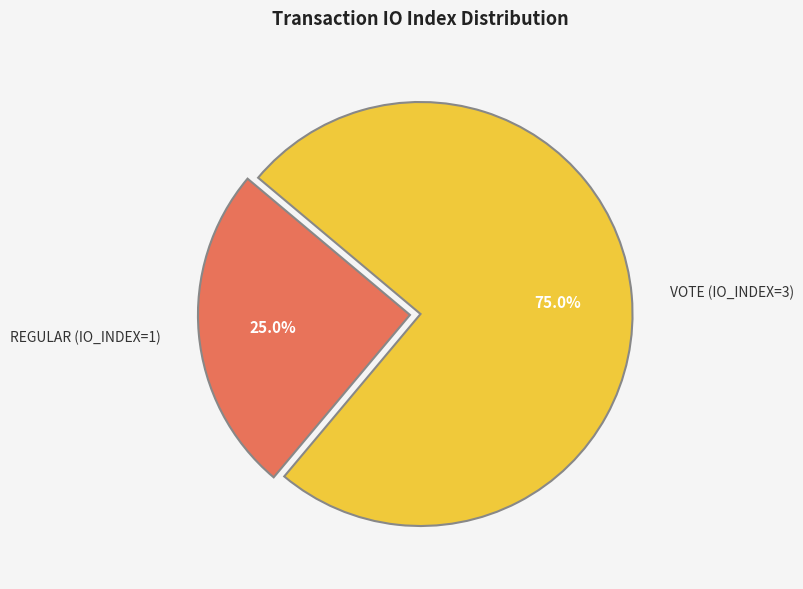

How many segments does this pie chart have?

2